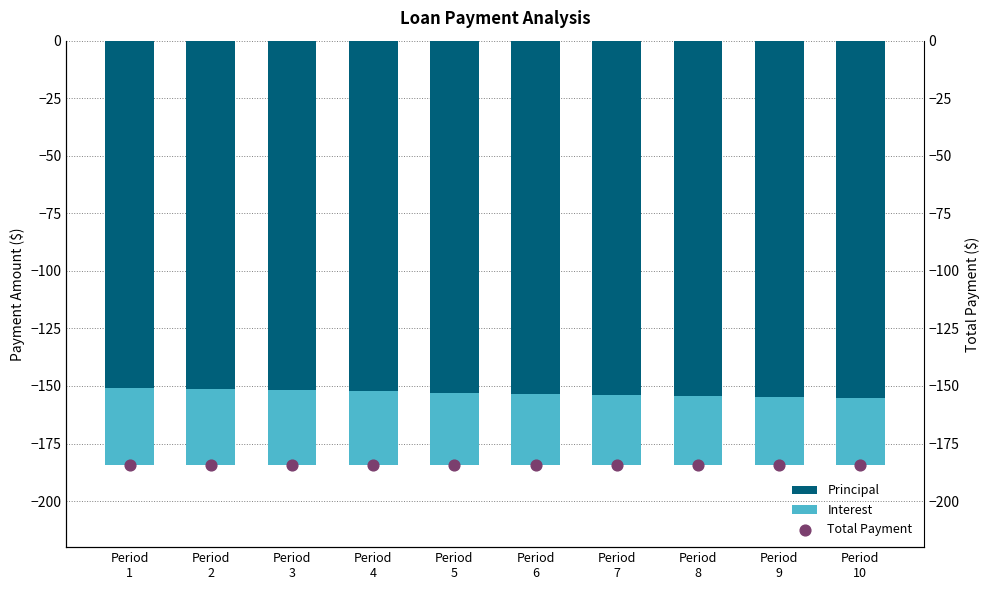

At how many categories does at least one series exceed -87?

10